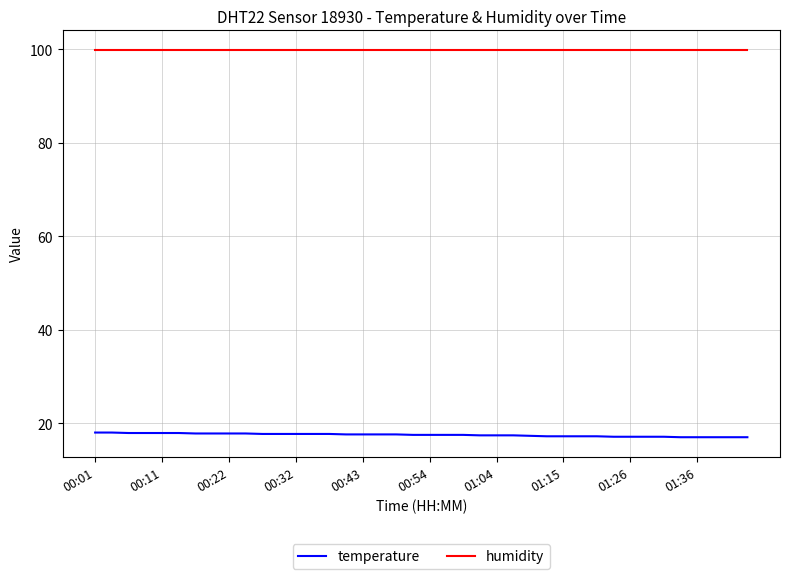

What is the maximum value shown in the chart?

99.9